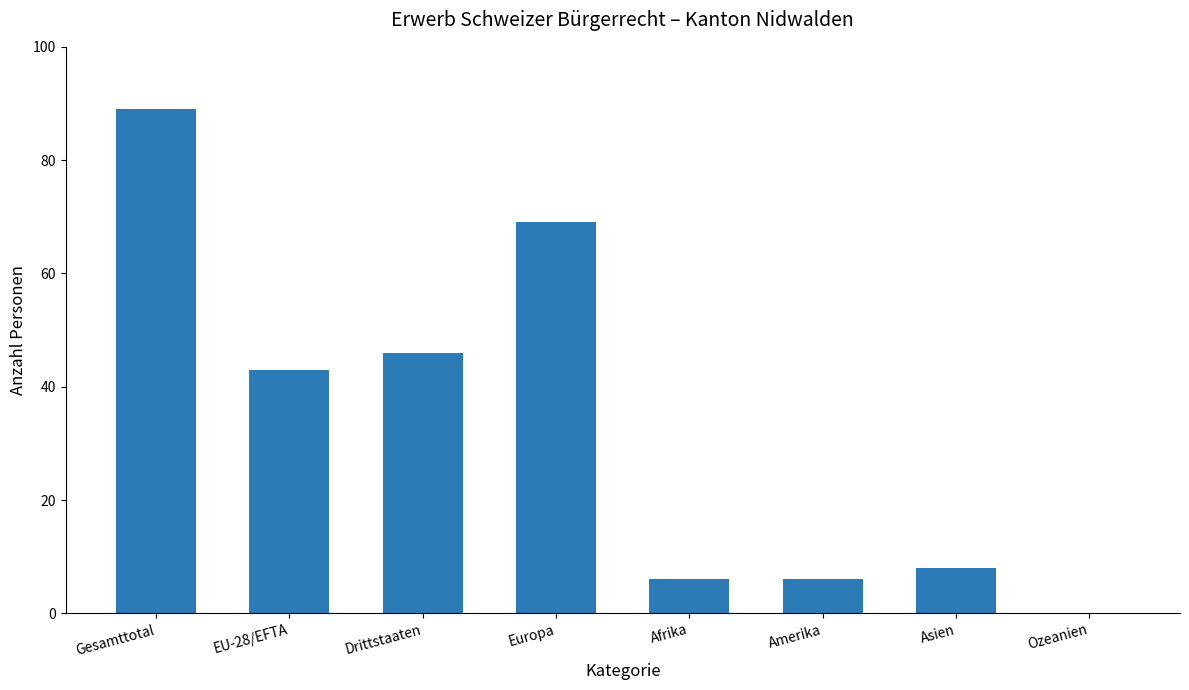

Reading left to right, transcribe all the data shown in this chart.

Gesamttotal=89	EU-28/EFTA=43	Drittstaaten=46	Europa=69	Afrika=6	Amerika=6	Asien=8	Ozeanien=0